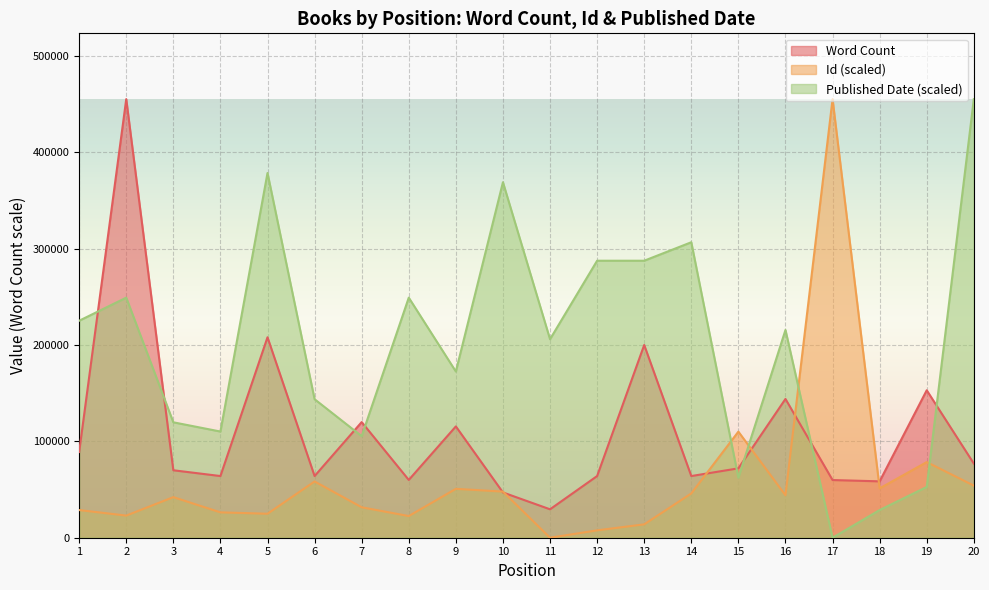

At 3, list the series in order from largest to smallest.

Published Date (scaled), Word Count, Id (scaled)